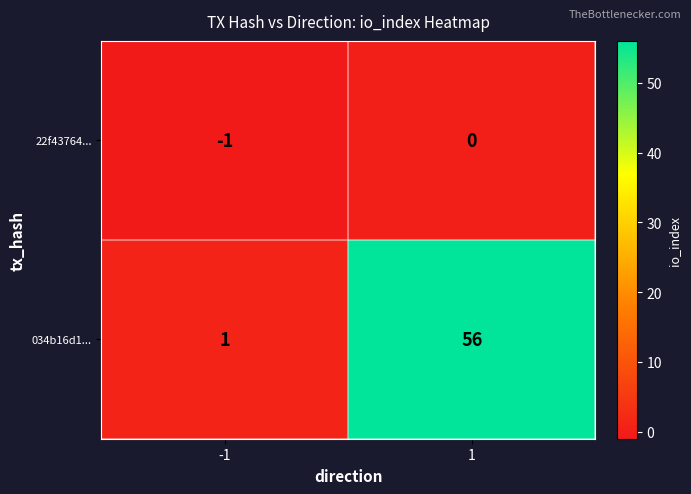

At how many categories does at least one series exceed 21?

1